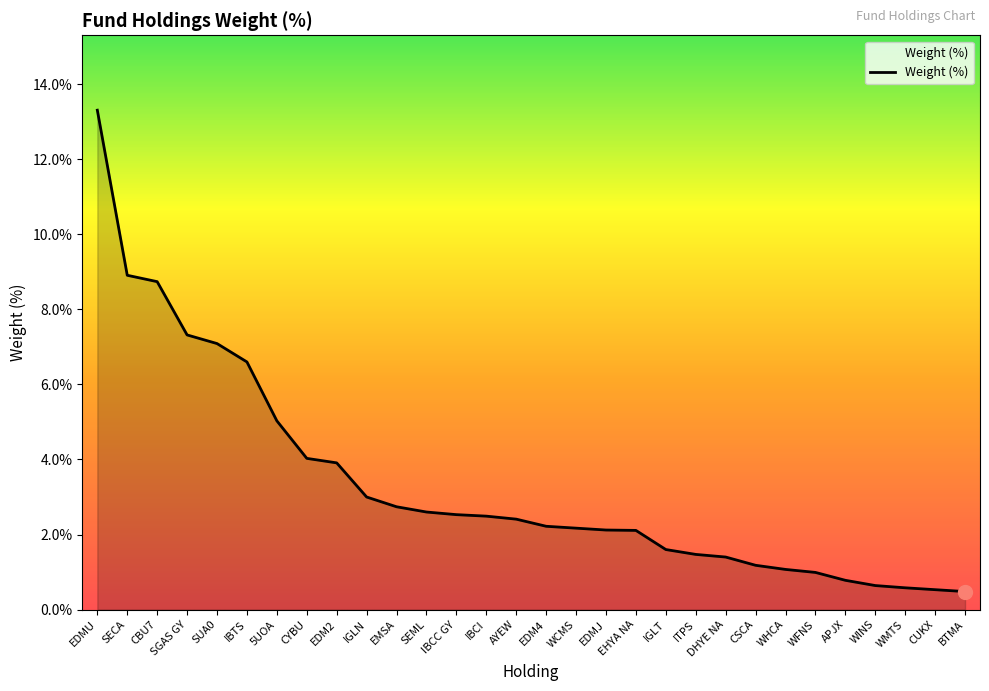

How many lines are shown in the chart?

1